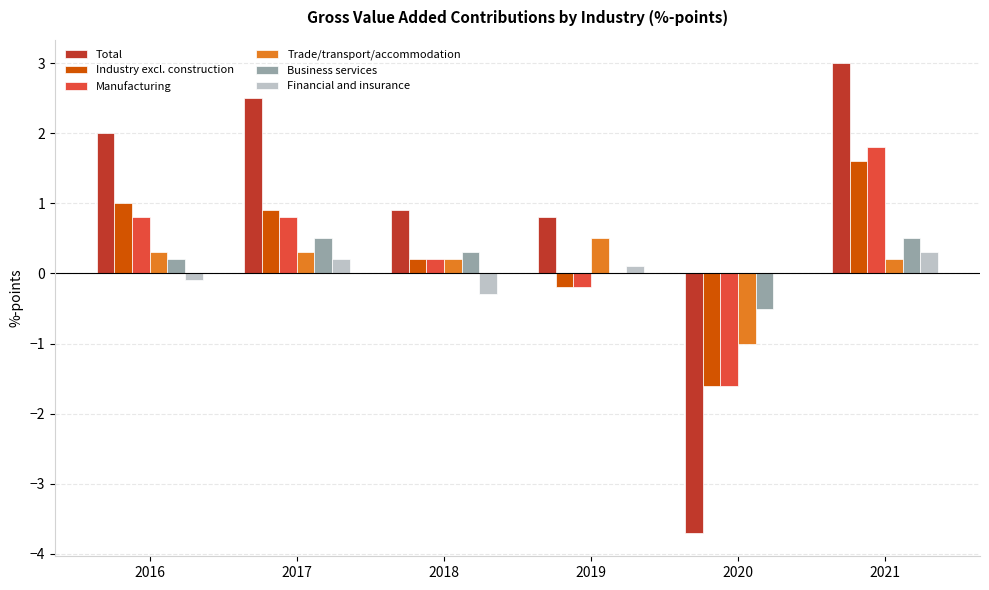

What are all the series names shown in the legend?

Total, Industry excl. construction, Manufacturing, Trade/transport/accommodation, Business services, Financial and insurance